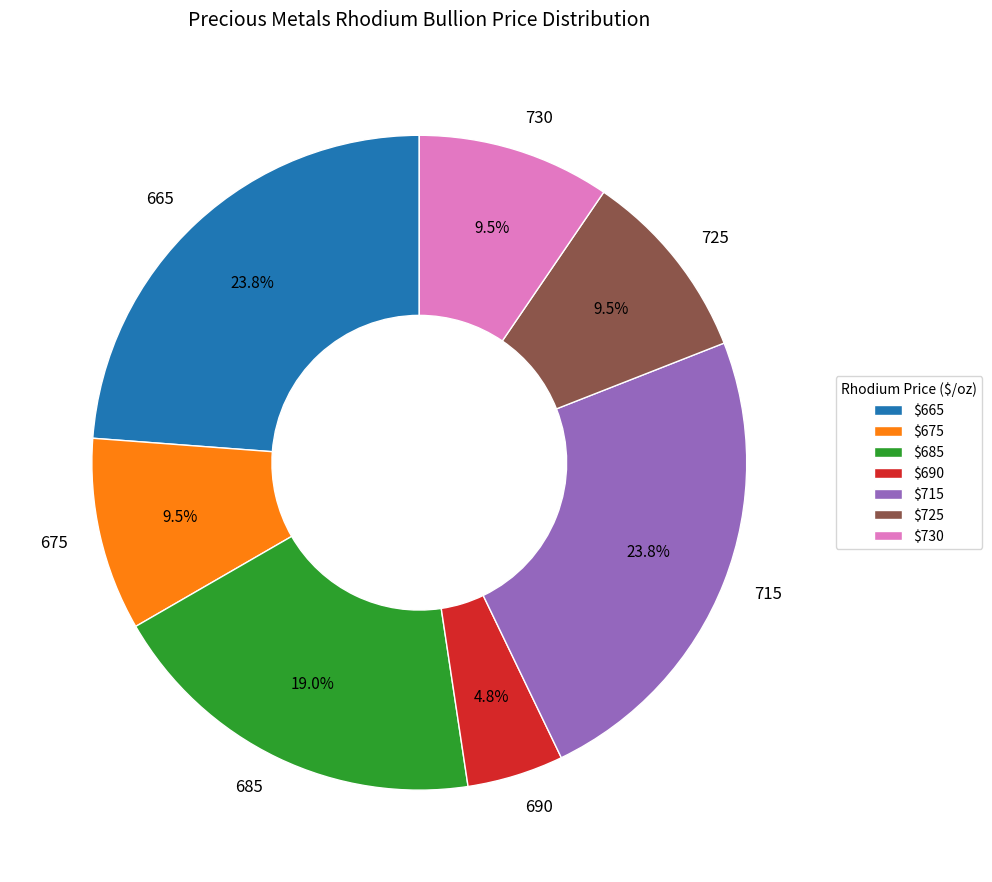

Which has a higher value, 685 or 675?

685